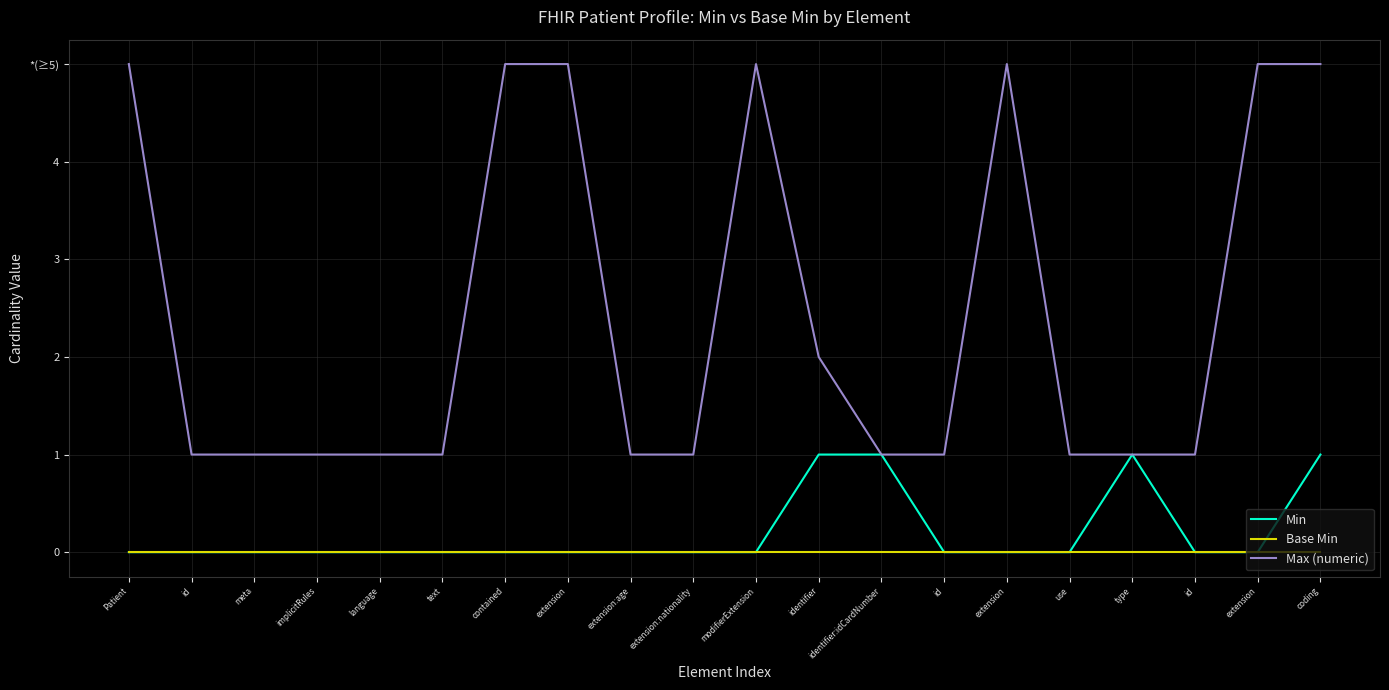

Which has a higher value, id or meta?

id